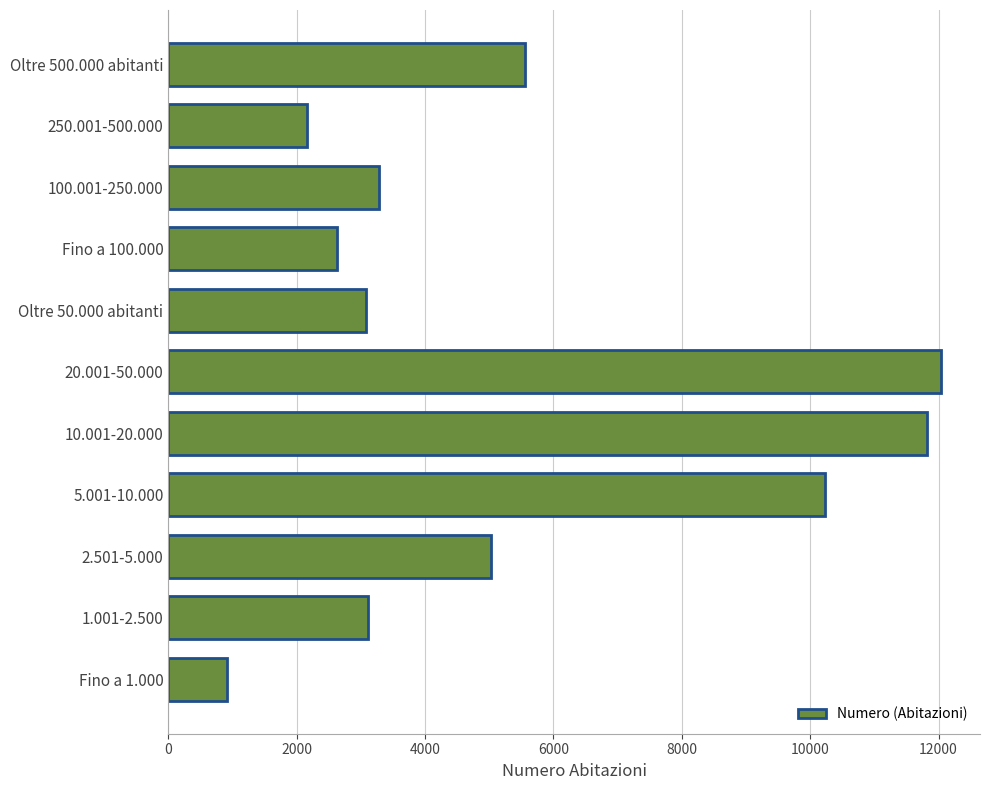

At which category does the chart reach its minimum across all series?

Fino a 1.000